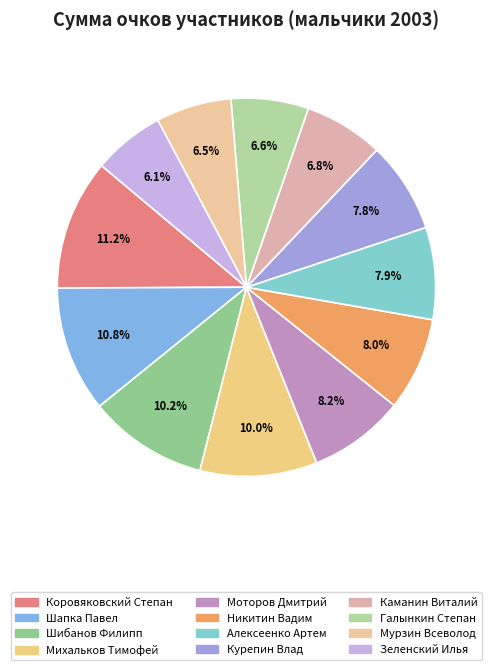

True or false: Никитин Вадим accounts for 8% of the total.

True